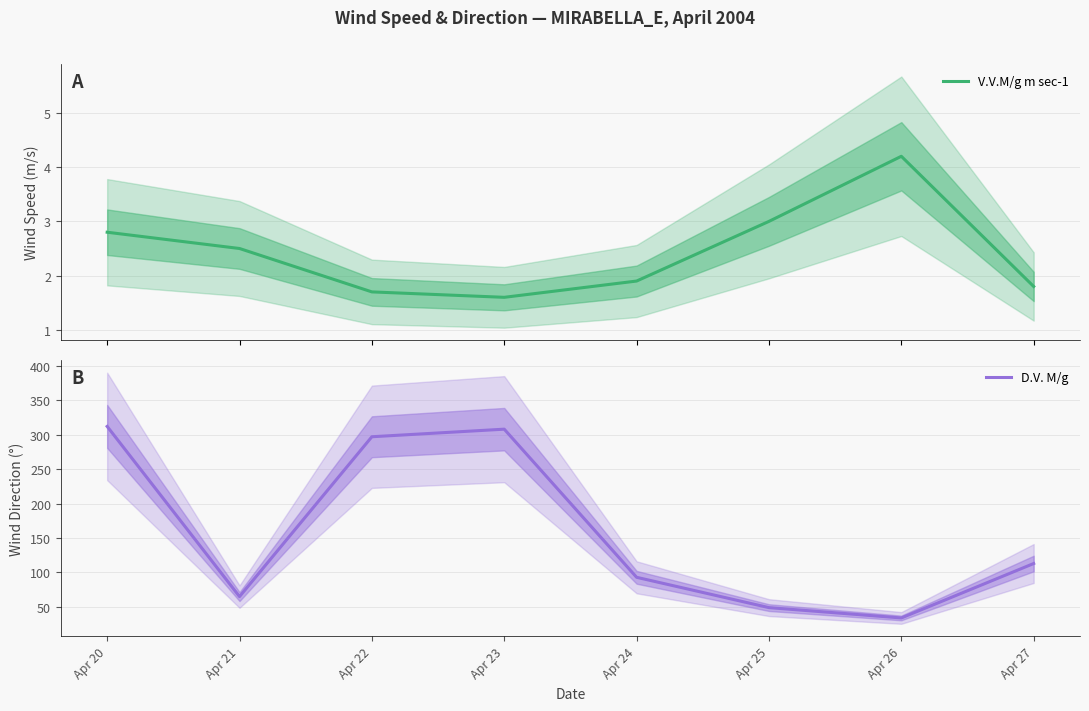

True or false: V.V.M/g m sec-1 and D.V. M/g intersect in this chart.

False